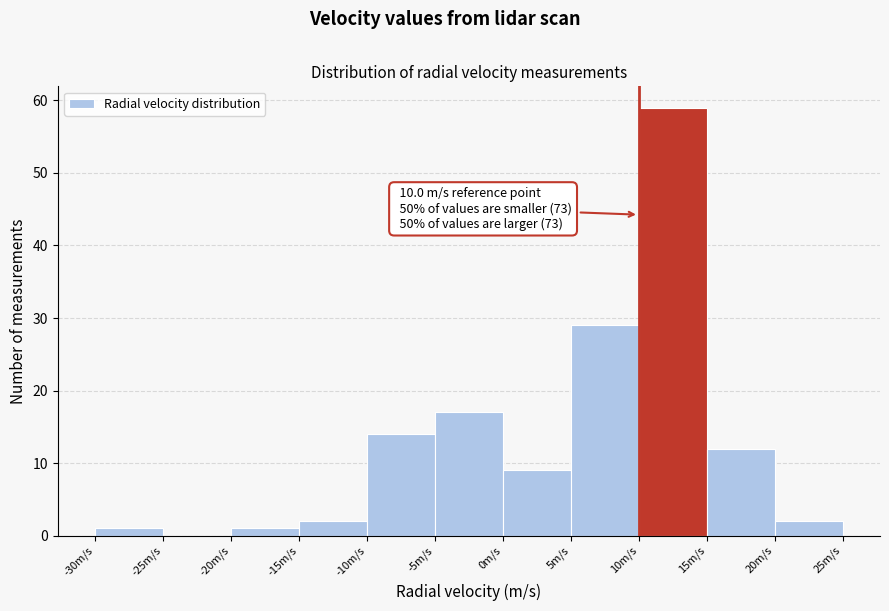

Over which range of the x-axis is the bar tallest?

10 to 15